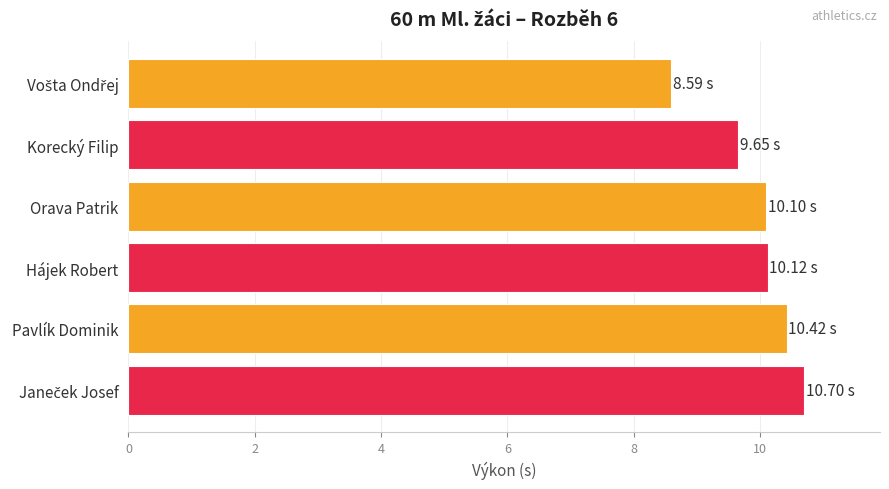

Are the bars grouped side by side (vs. stacked)?

No